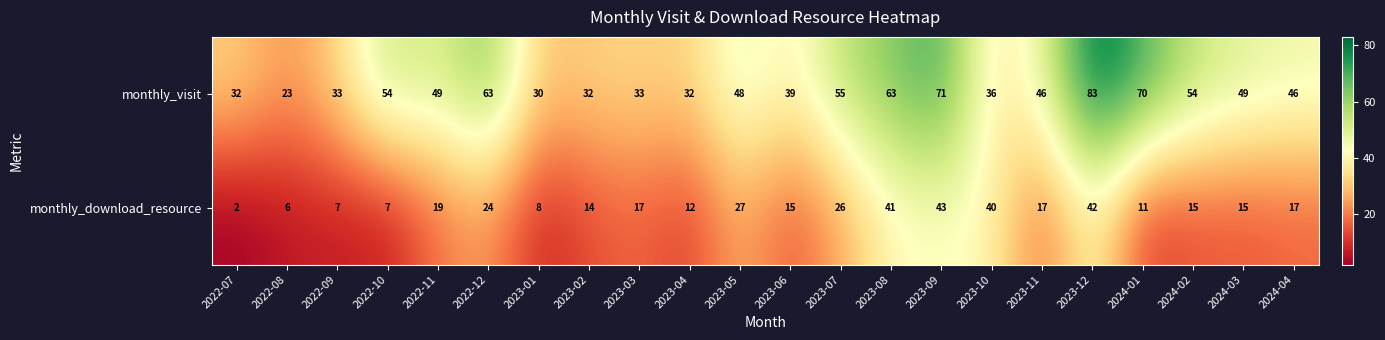

At which label is monthly_download_resource closest to 22?

2022-12